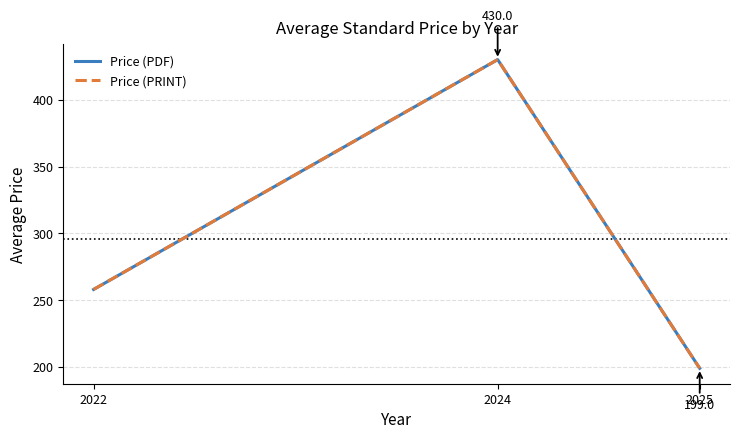

Does the chart have visible grid lines?

Yes